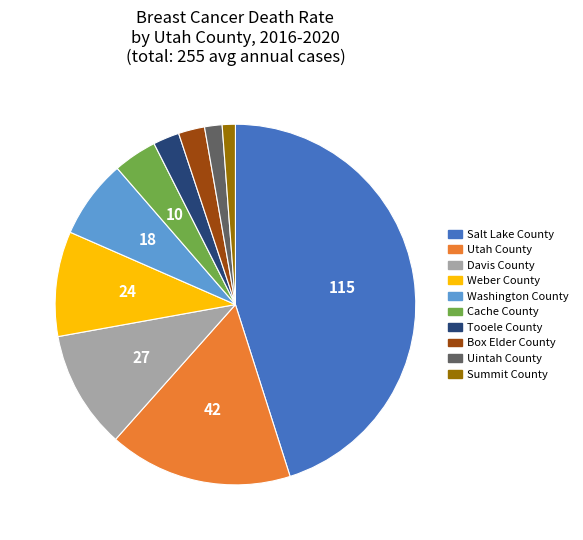

Is it true that Cache County is 4% of the pie?

True